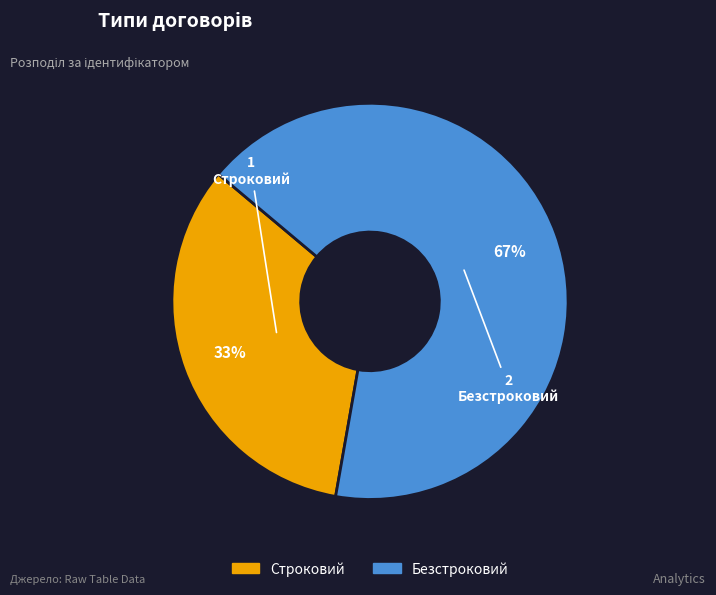

How many slices are in this pie chart?

2